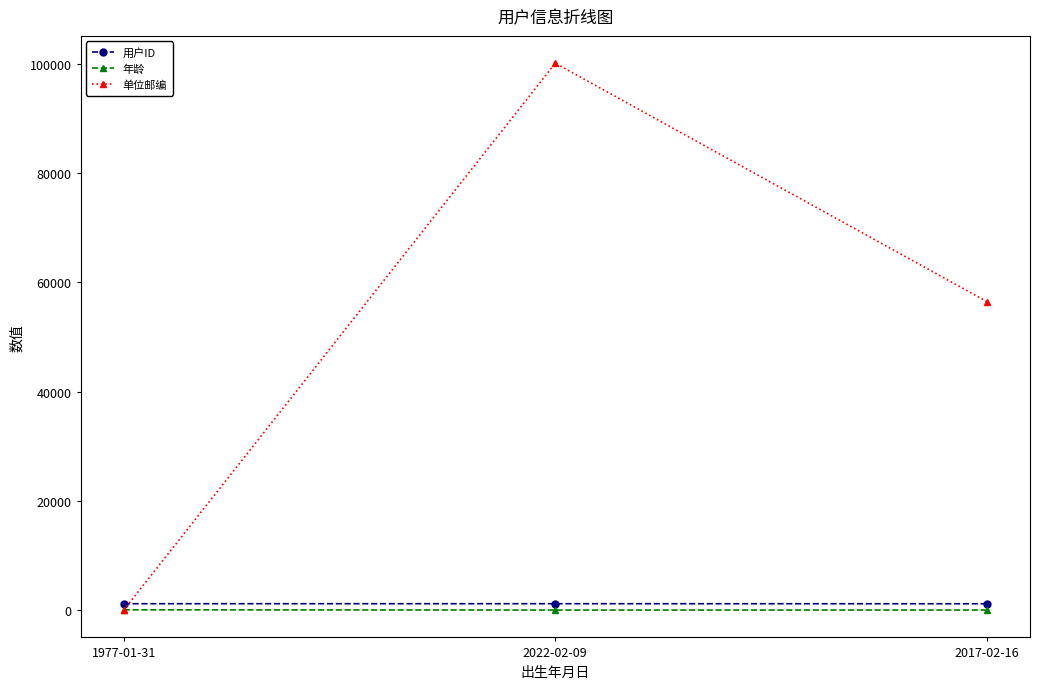

What is the label of the 3rd point from the right?

1977-01-31